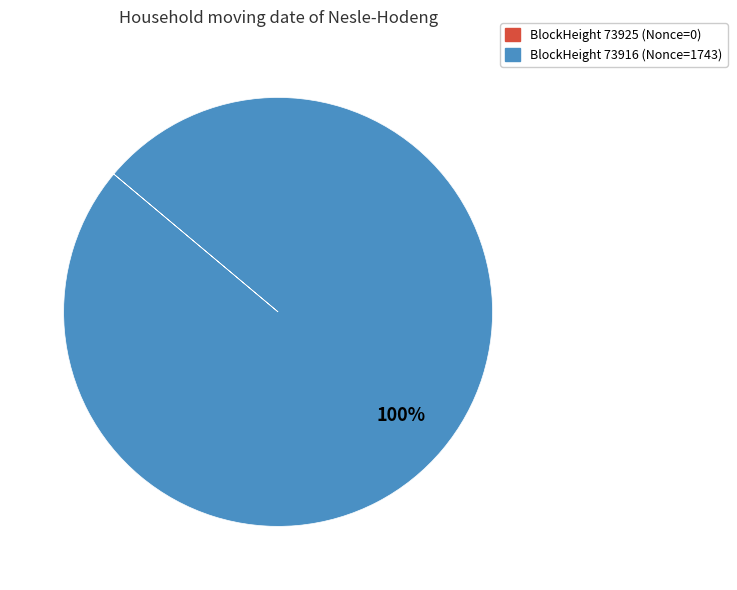

To the nearest percent, what is the difference between the largest and smallest slice percentages?

100%